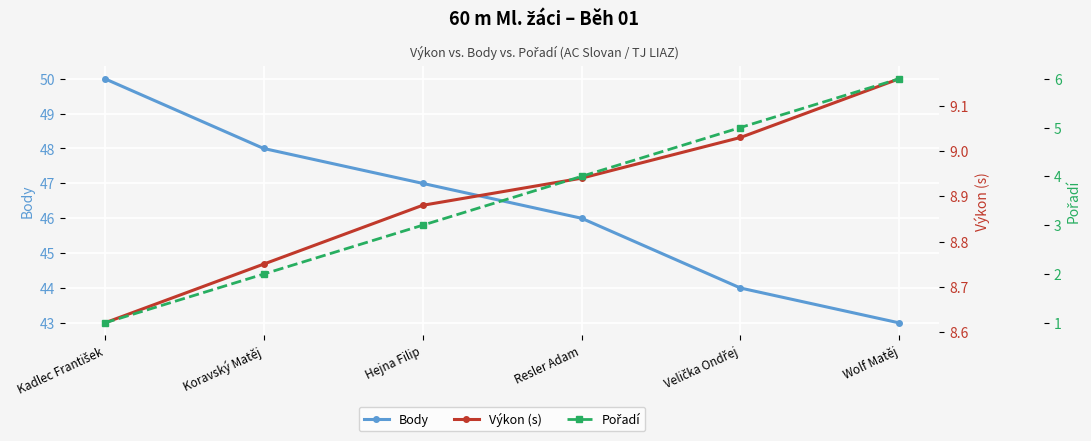

True or false: Body and Pořadí intersect in this chart.

False